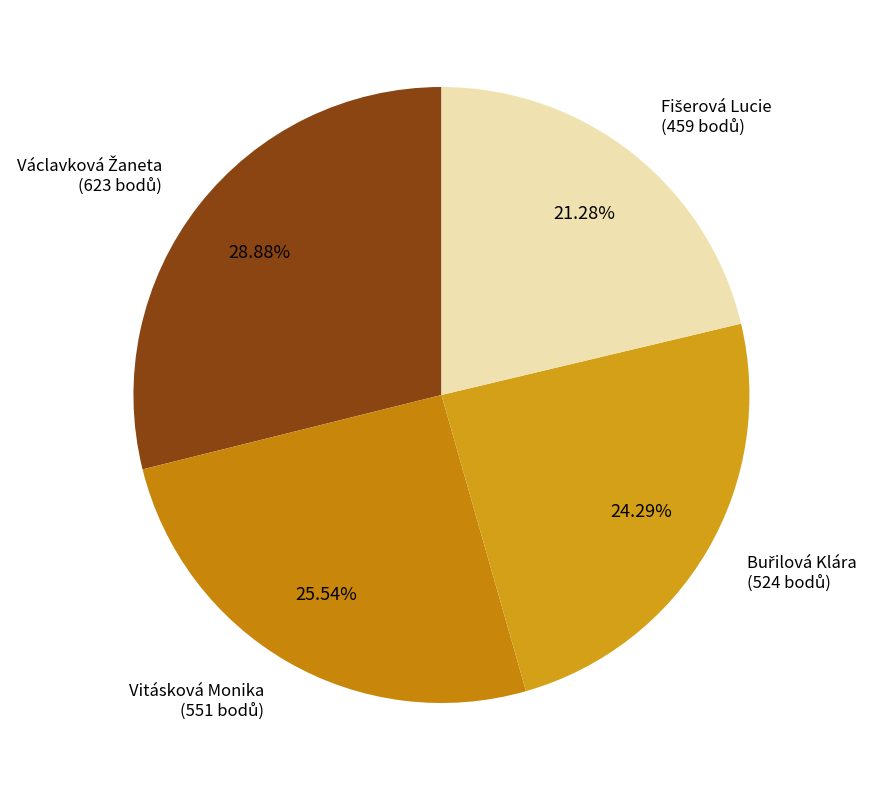

Which slice is the smallest?

Fišerová Lucie